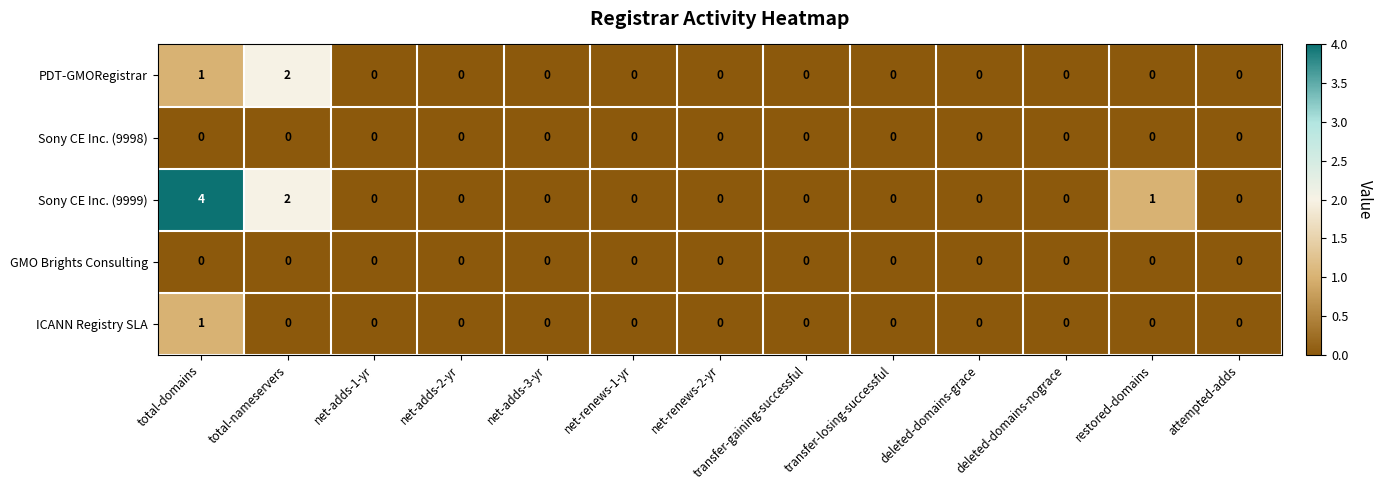

Which series has the largest total across all categories?

Sony CE Inc. (9999)